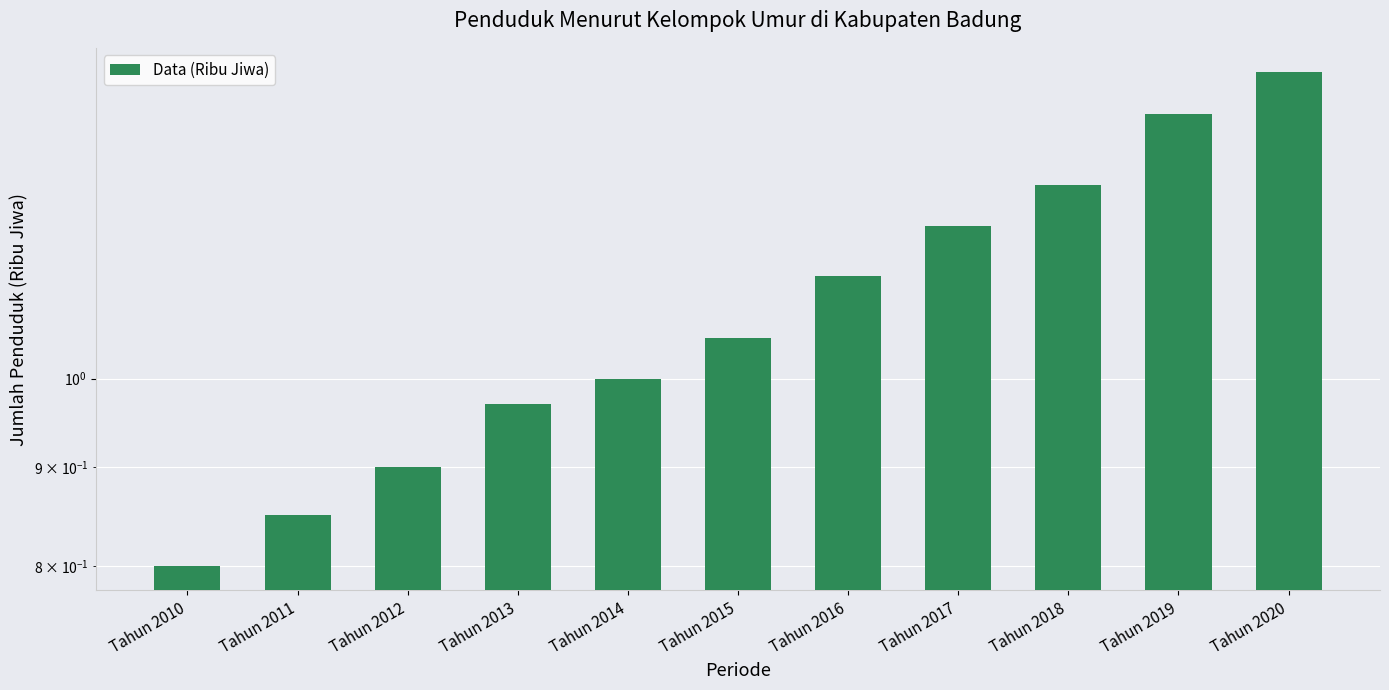

What is the value of the 4th bar from the left?

1.0